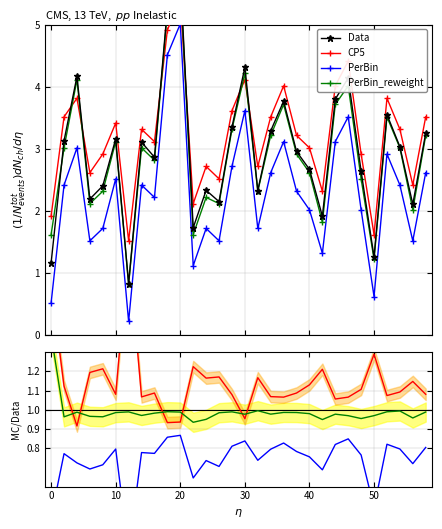

How many values in the CP5 series exceed 1?

26